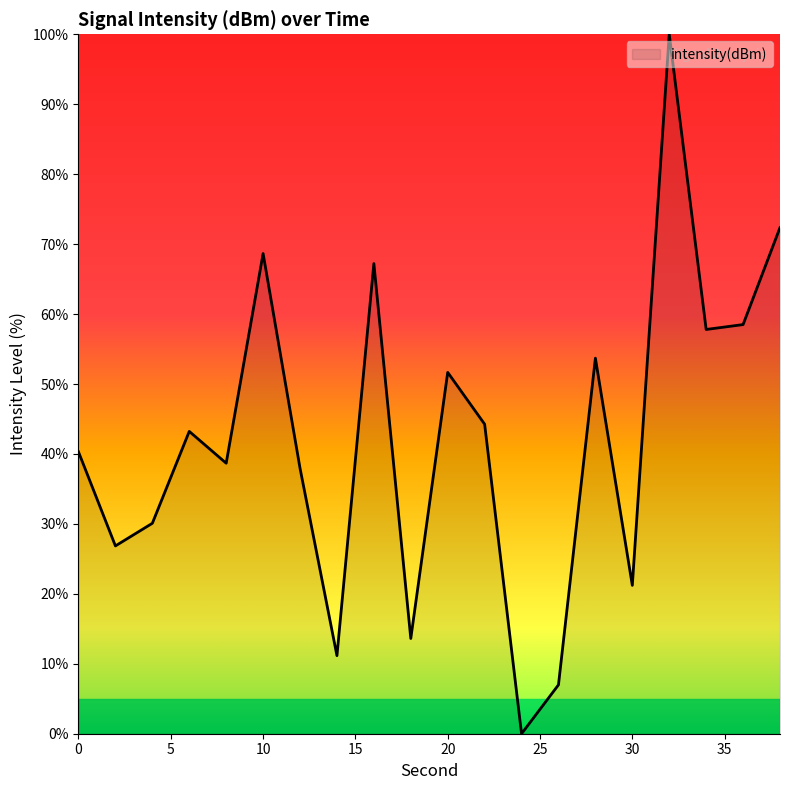

What is the maximum value shown in the chart?

100.0